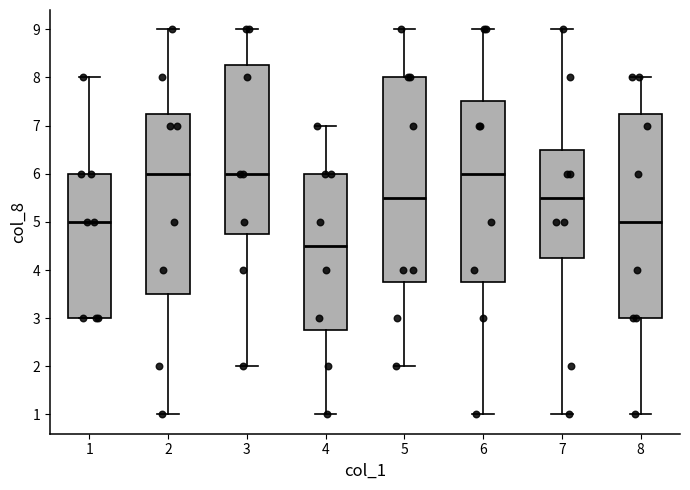

Reading left to right, read every box against the y-axis: the position of its median line, the range the box covers, and the ends of its whiskers. The values are not printed on the chart, so give them approximately, as read against the axis.

1: median 5.0, box 3.0 to 6.0, whiskers 3.0 to 8.0
2: median 6.0, box 3.5 to 7.3, whiskers 1.0 to 9.0
3: median 6.0, box 4.8 to 8.3, whiskers 2.0 to 9.0
4: median 4.5, box 2.8 to 6.0, whiskers 1.0 to 7.0
5: median 5.5, box 3.8 to 8.0, whiskers 2.0 to 9.0
6: median 6.0, box 3.8 to 7.5, whiskers 1.0 to 9.0
7: median 5.5, box 4.3 to 6.5, whiskers 1.0 to 9.0
8: median 5.0, box 3.0 to 7.3, whiskers 1.0 to 8.0